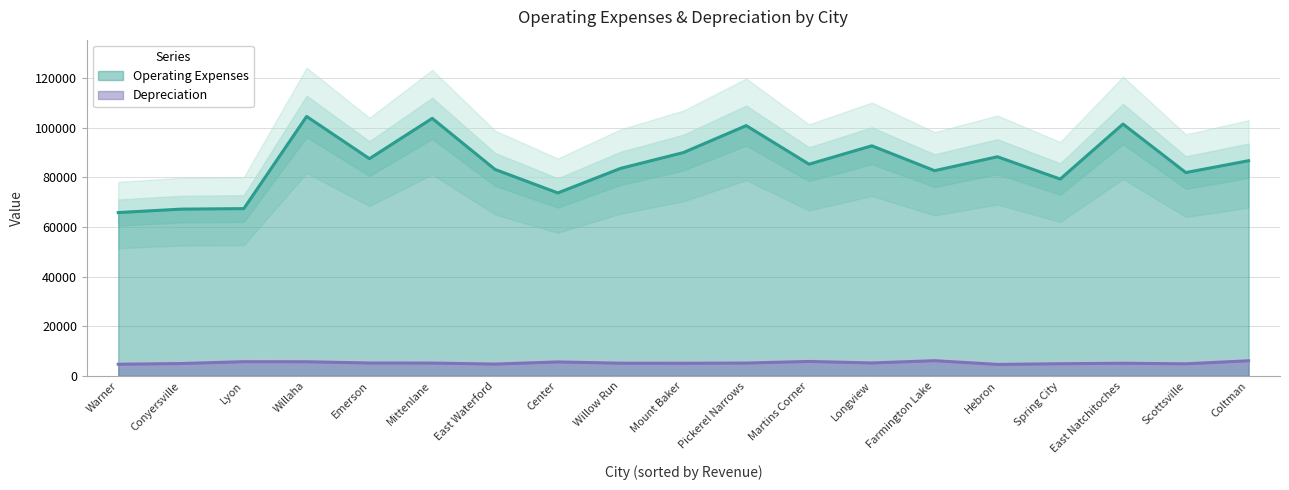

At which category is the sum across all series the highest?

Willaha